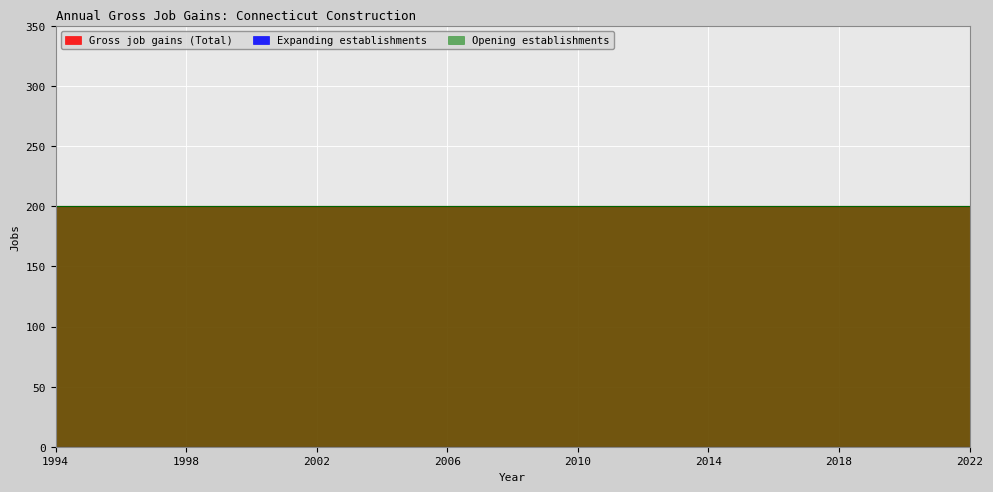

Which series has the largest total across all categories?

Gross job gains (Total)